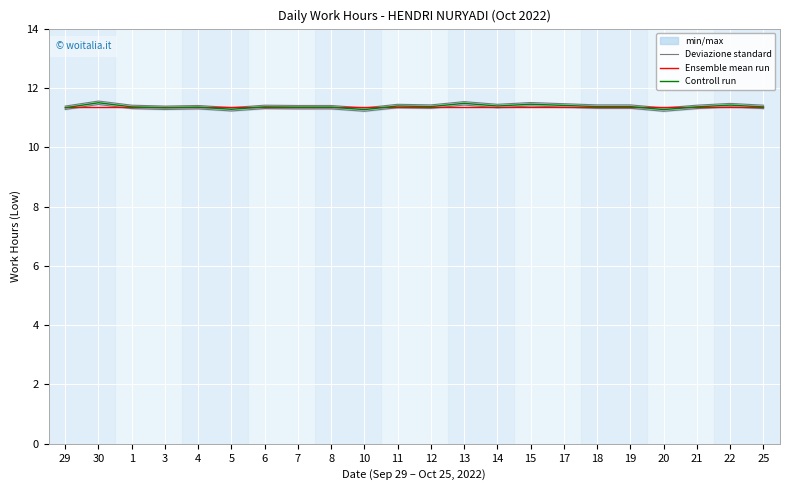

What is the average value of the Ensemble mean run series?

11.4